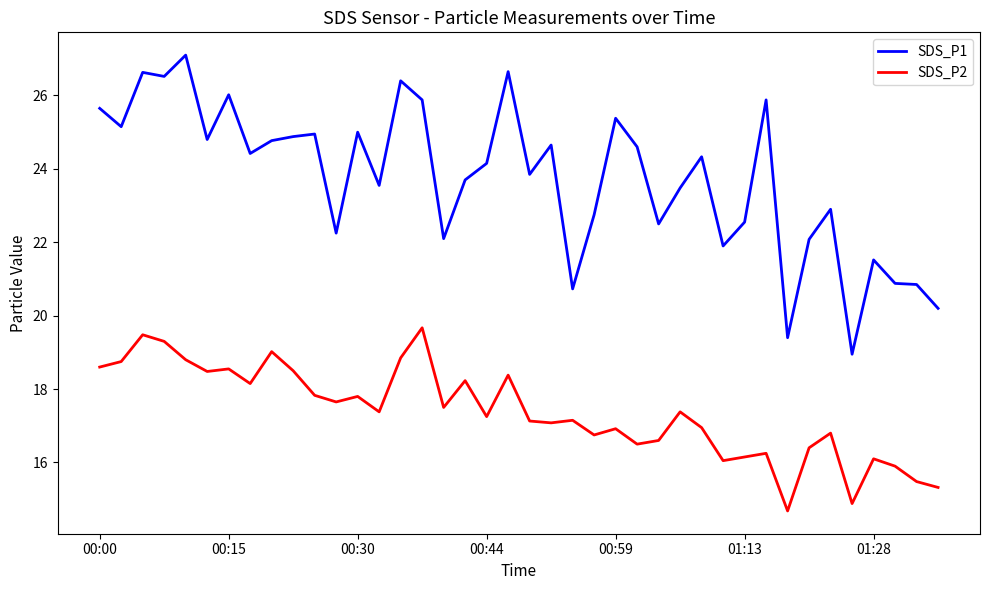

Rank the series by their average value, from highest to lowest.

SDS_P1, SDS_P2